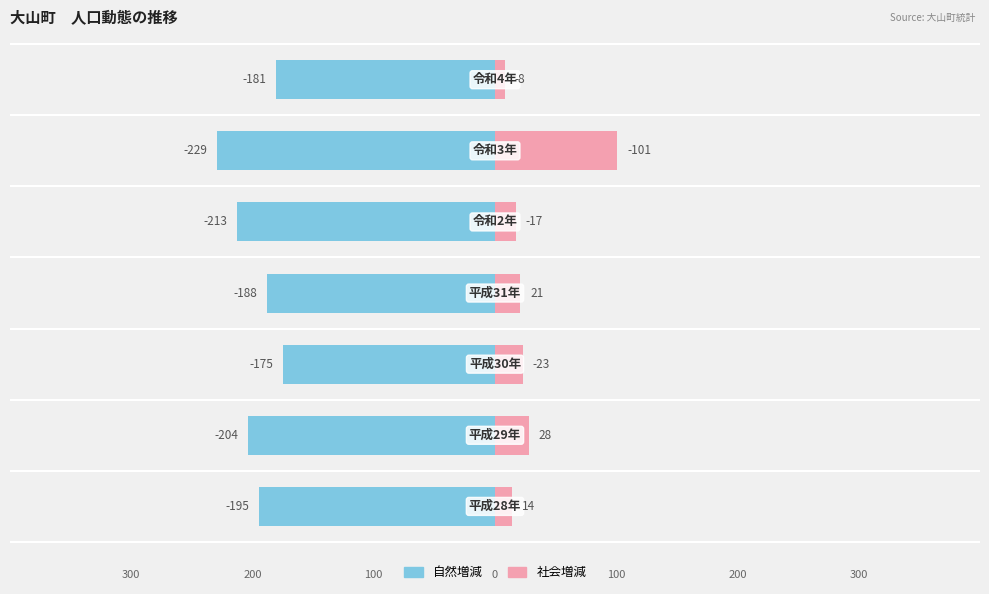

Which series has the largest range (max minus min)?

社会増減